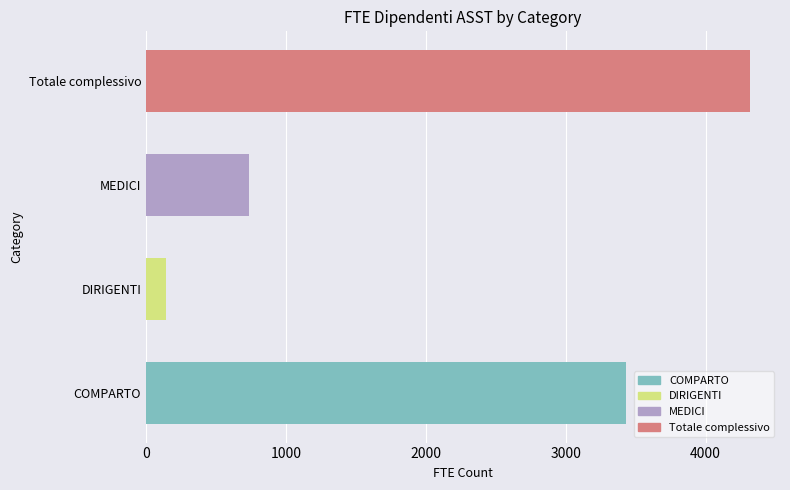

Count the values in the range 739 to 4316.

3